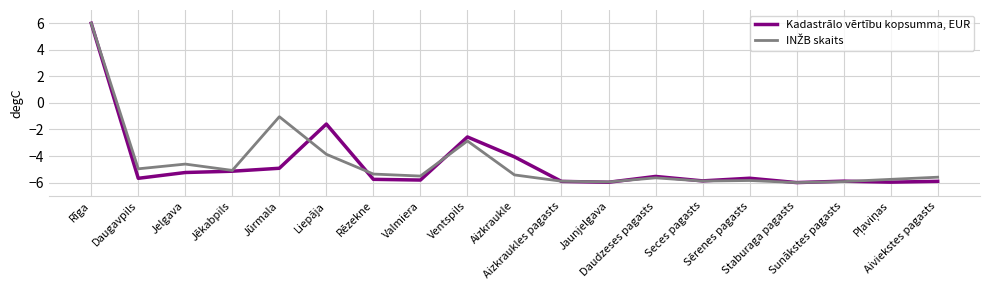

What is the greatest value displayed?

6.0